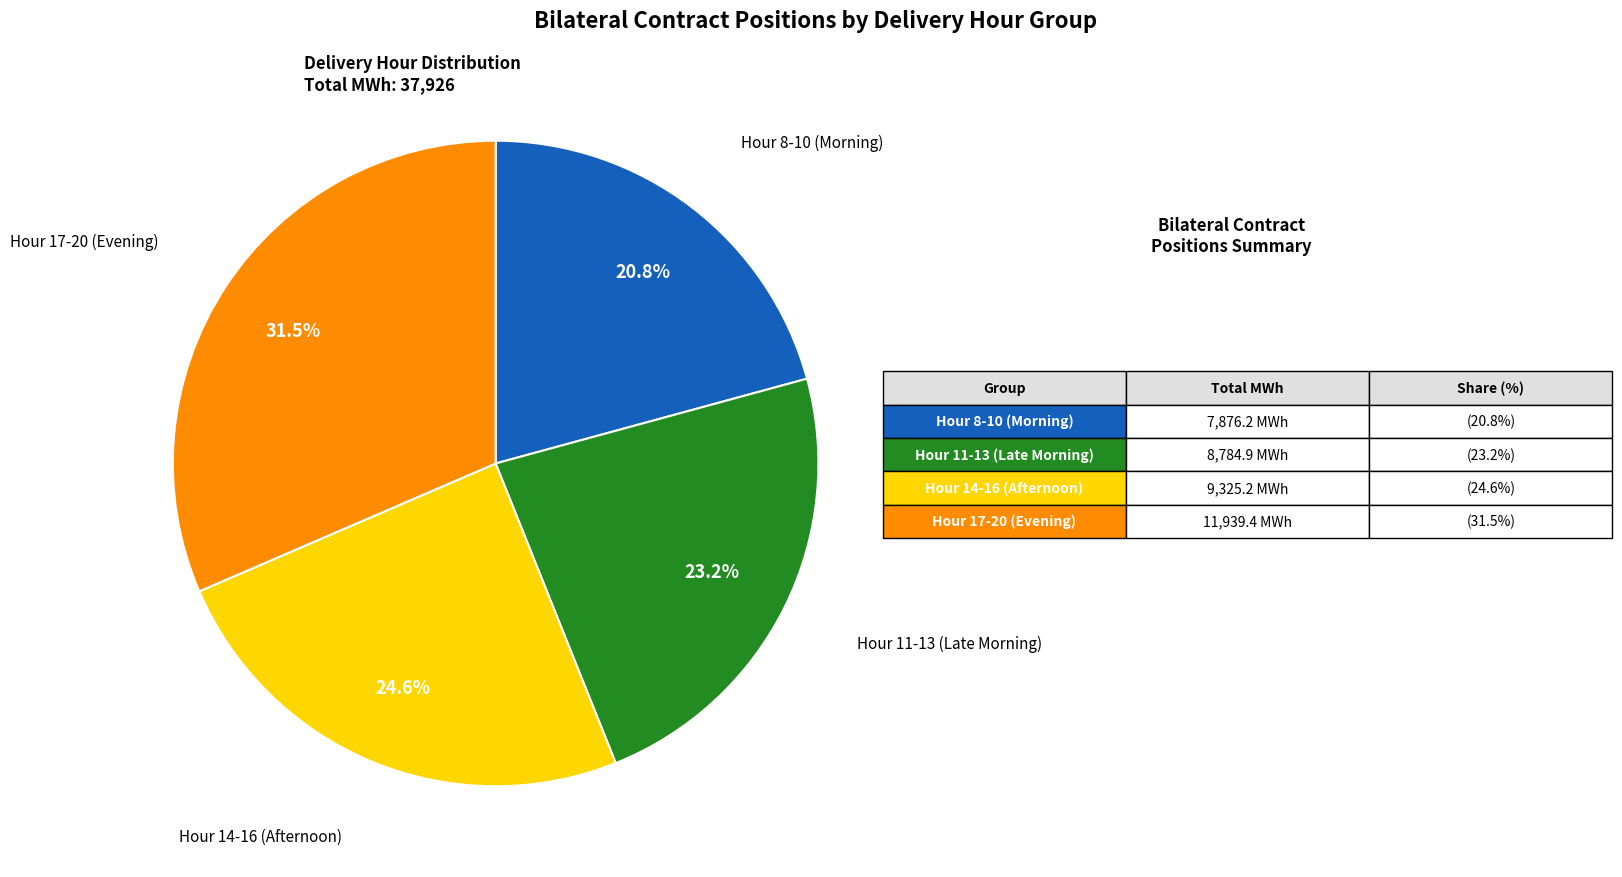

Is there any slice that represents more than half of the pie?

No